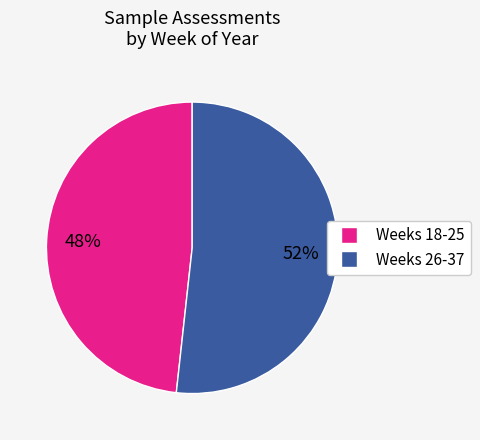

How many segments does this pie chart have?

2